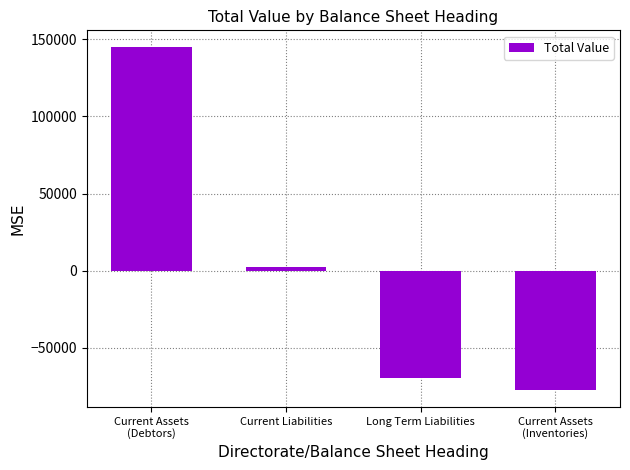

How many series are shown in this chart?

1